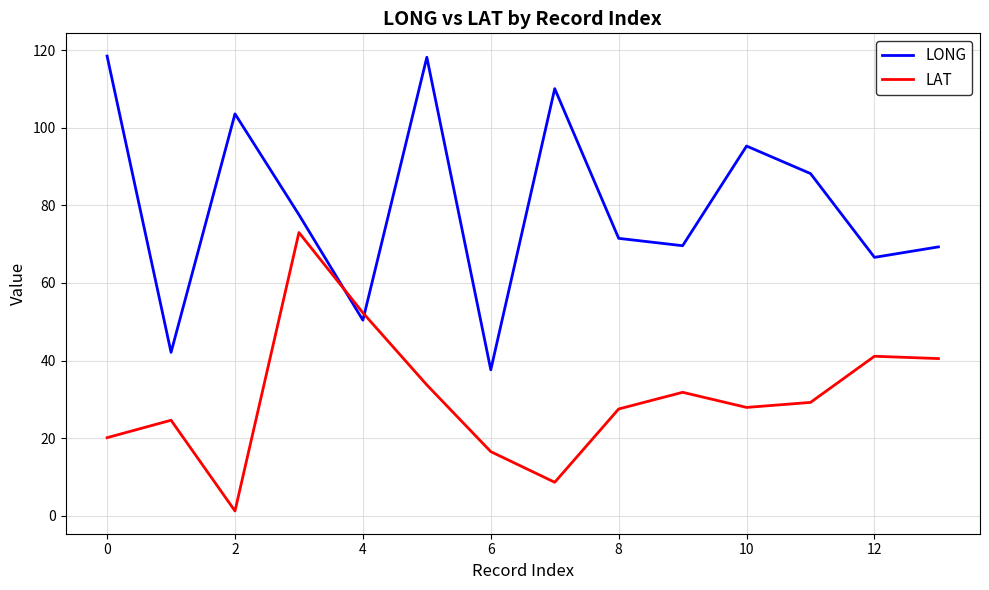

What is the maximum value shown in the chart?

118.5